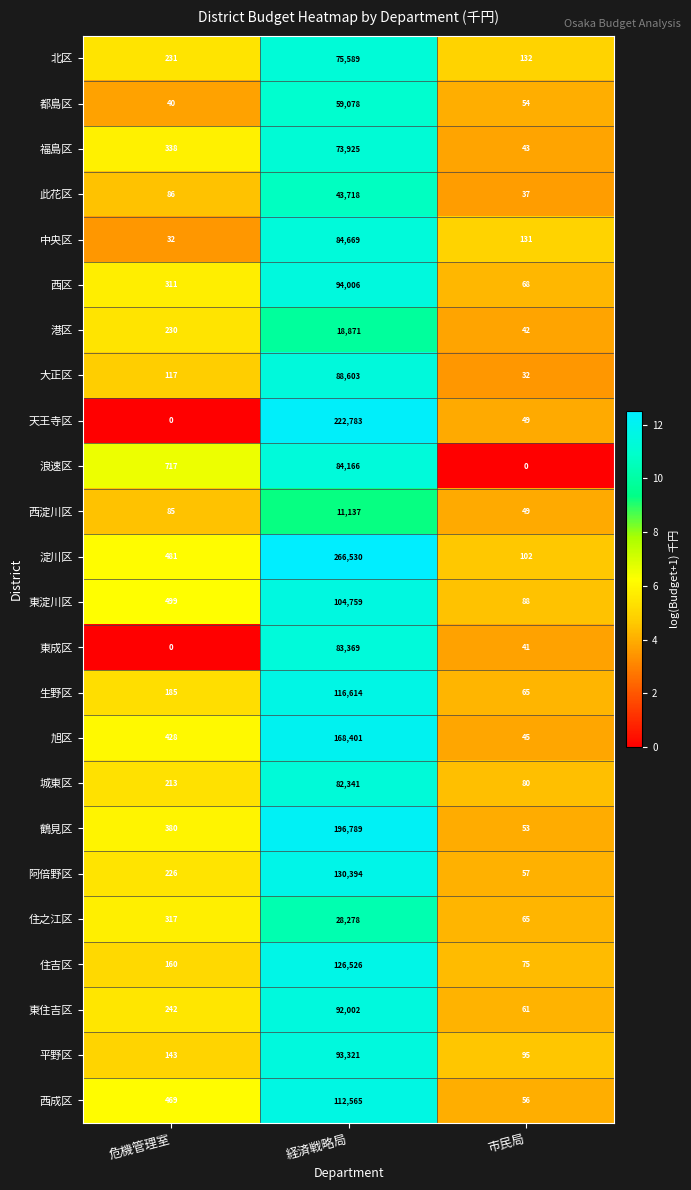

What is the average value of the 天王寺区 series?

74277